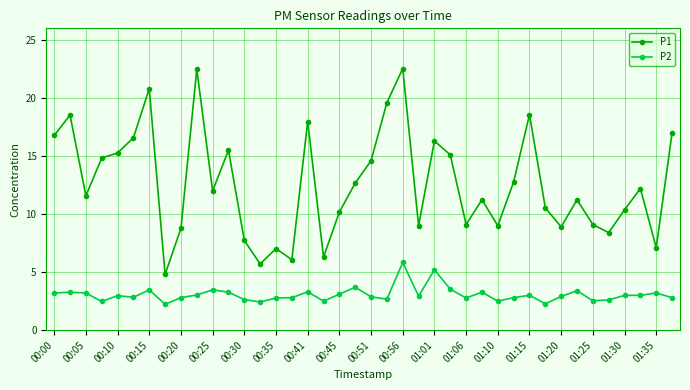

How many lines are shown in the chart?

2